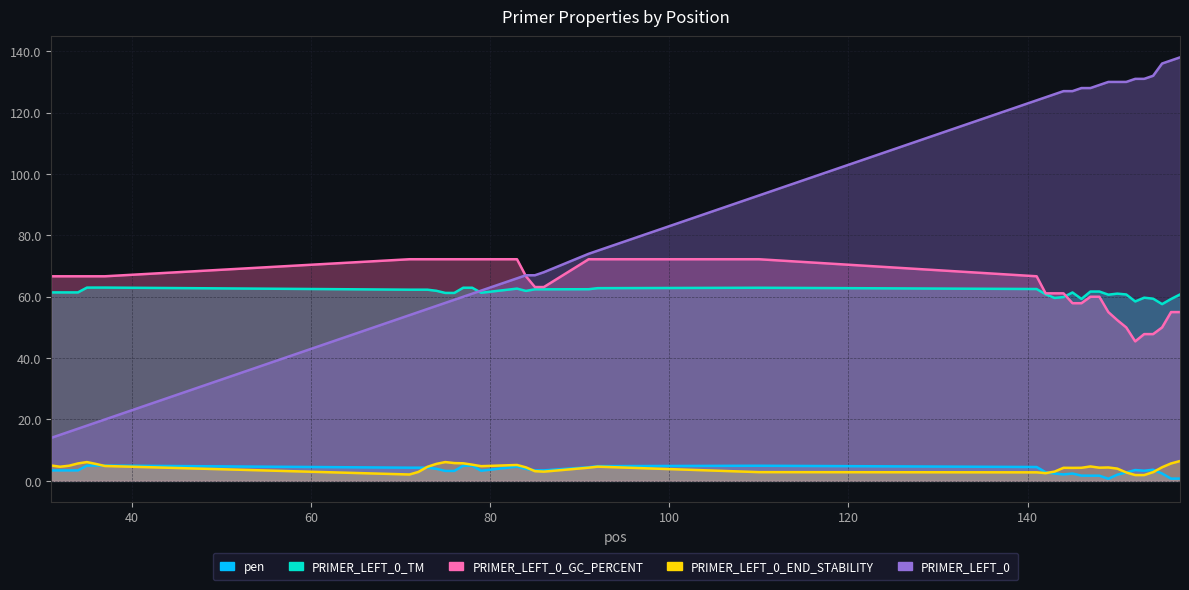

How many data points does each series have?

40